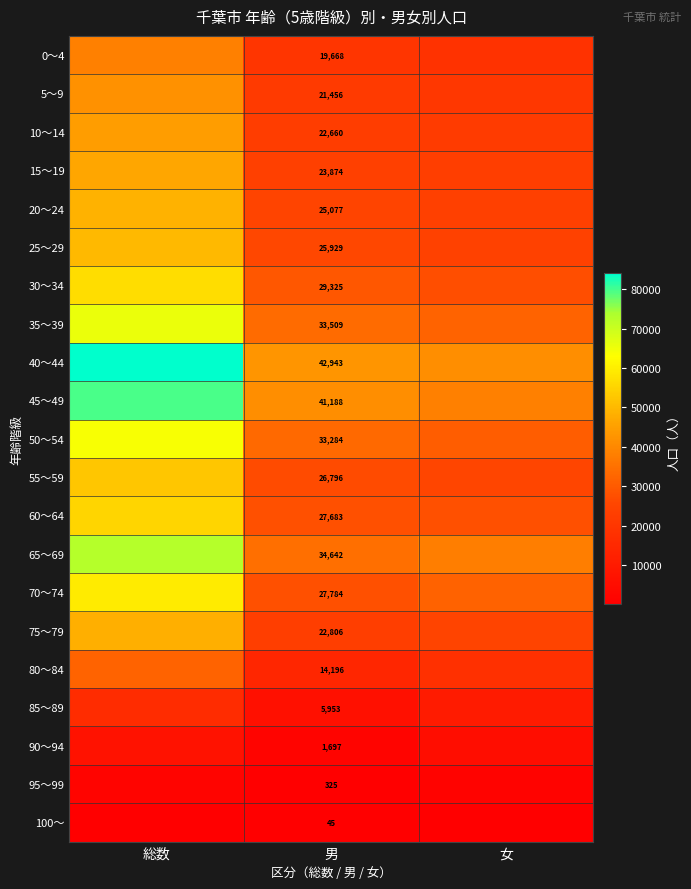

Is the value of 30～34 at 男 greater than the value of 40～44 at 男?

No